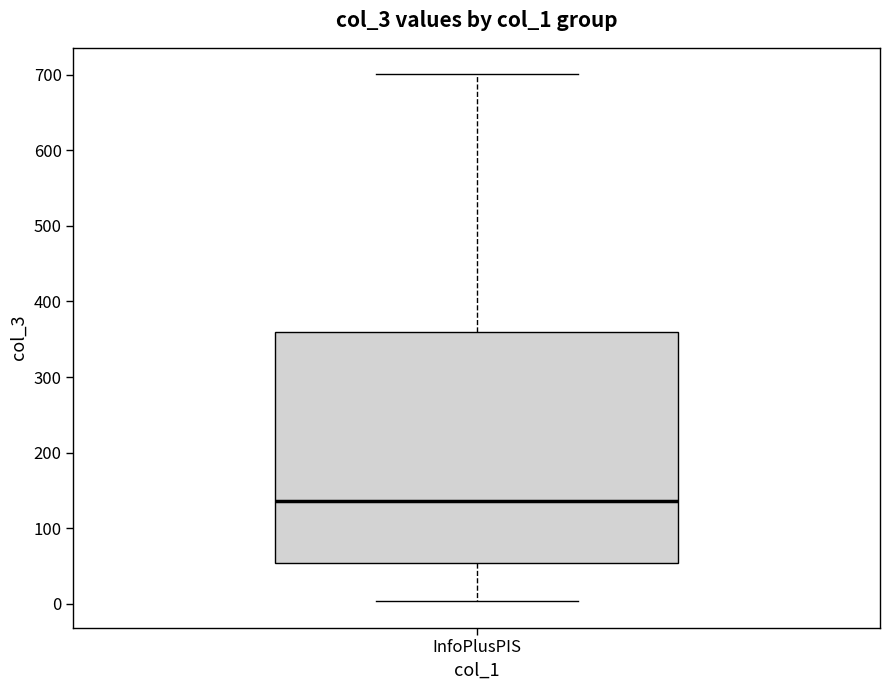

Read this box plot against the y-axis: the position of the median line, the range covered by the box, and the ends of both whiskers. The values are not printed on the chart, so give them approximately, as read against the axis.

median 140, box 50 to 360, whiskers 0 to 700